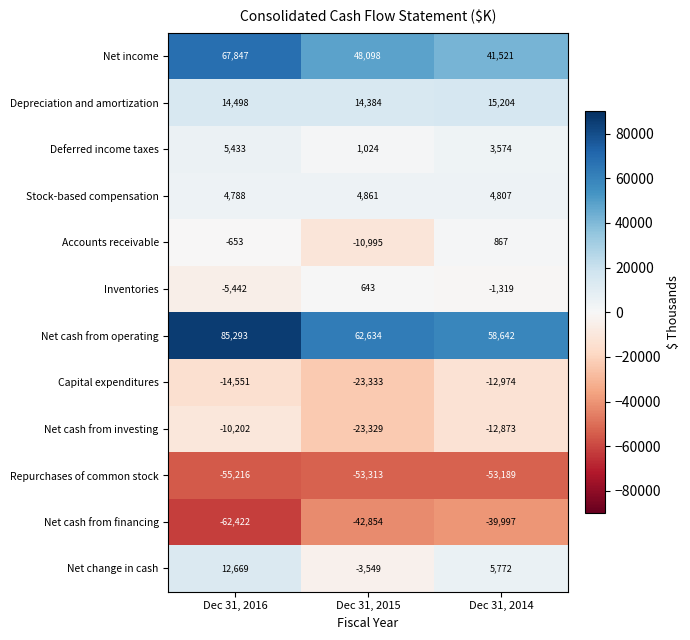

What is the approximate value of Net cash from financing at Dec 31, 2016?

-62422